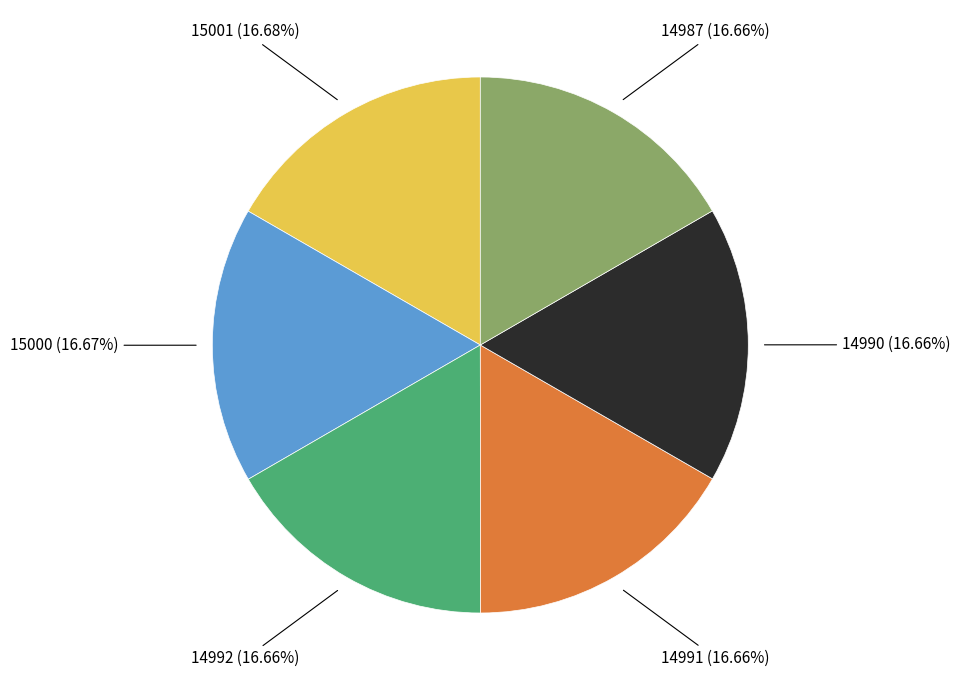

Is it true that 15001 is 17% of the pie?

True